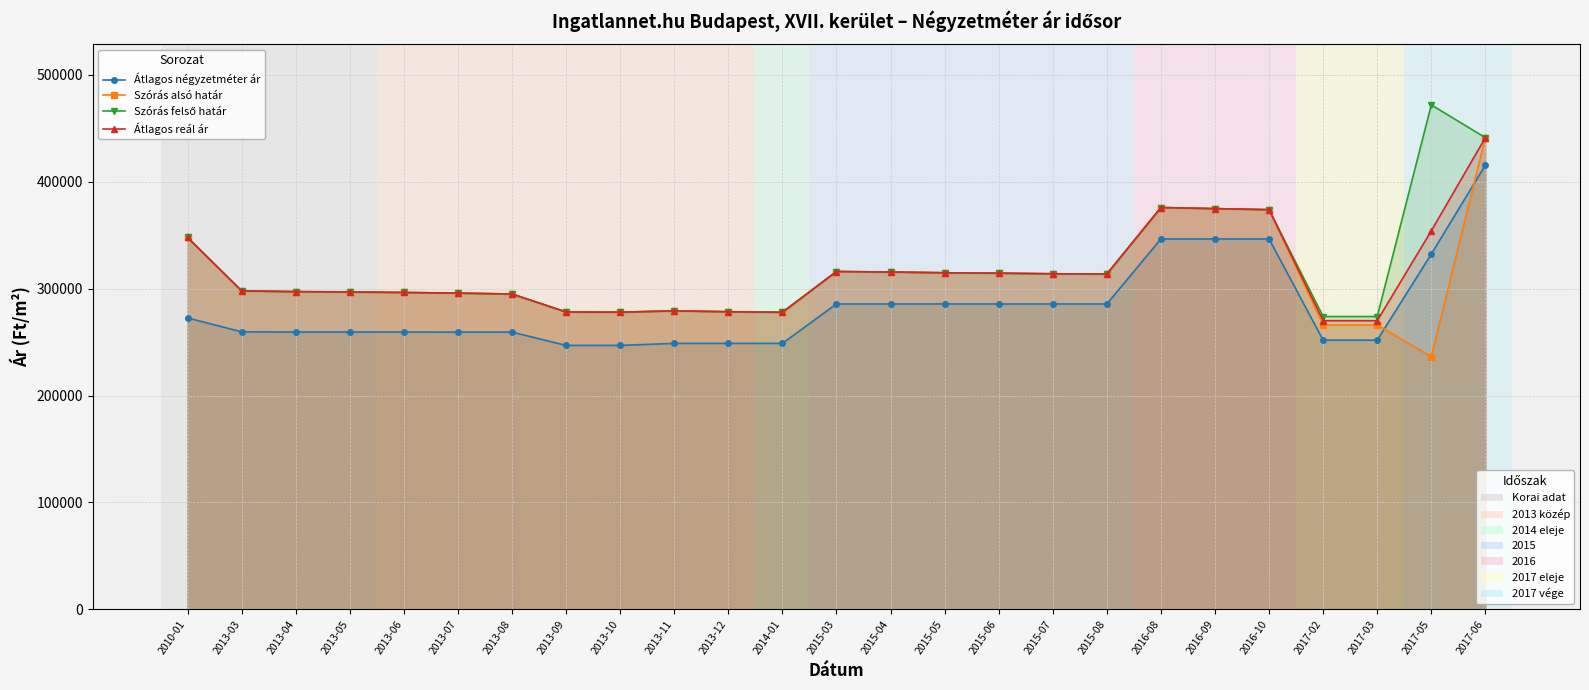

What is the label of the 17th point from the left?

2015-07